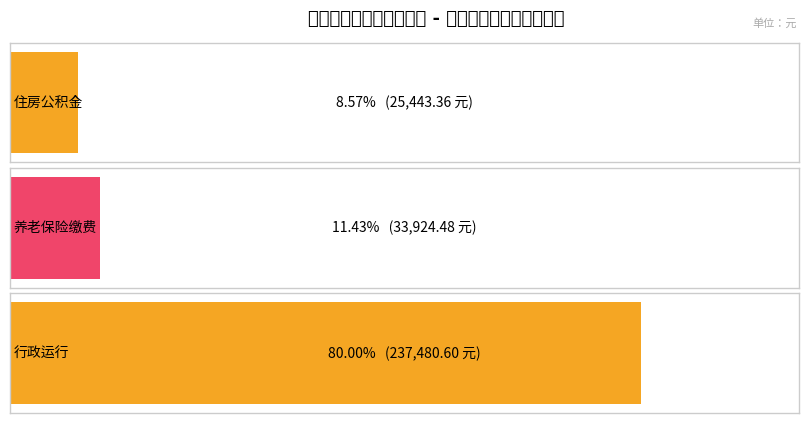

What is the value of the 3rd bar from the left?

237480.6